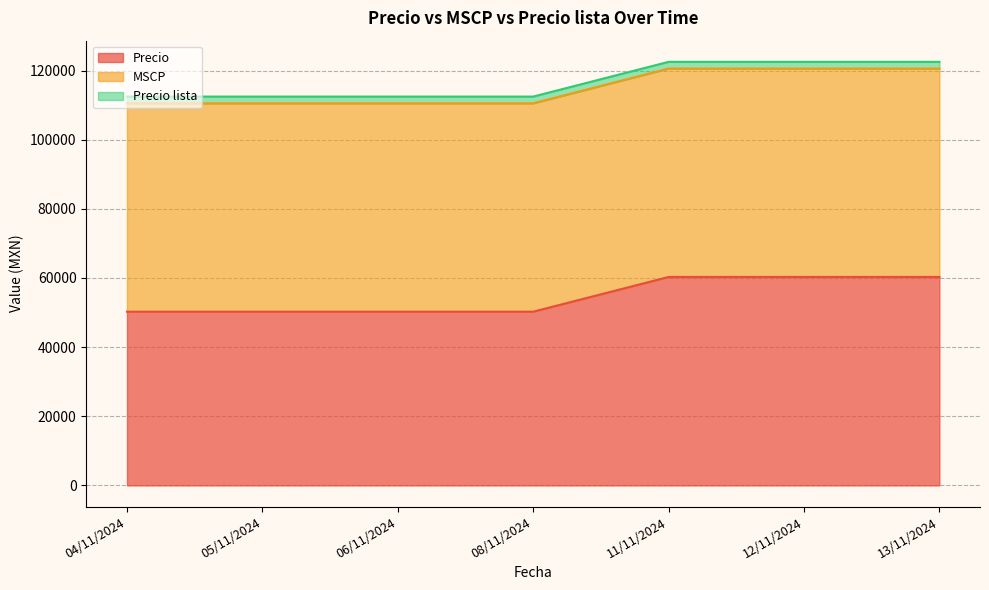

Read the Precio lista value at 05/11/2024.

1935.0